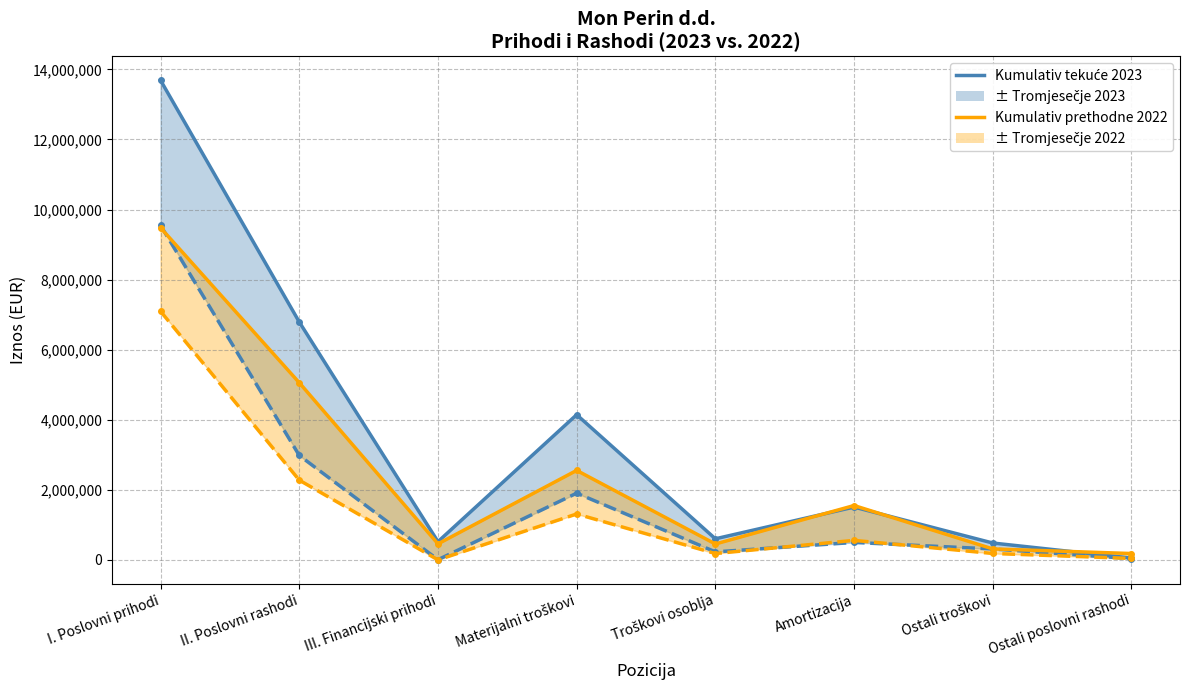

The Kumulativ tekuće (linija) series shows 6789139 at II. Poslovni rashodi. True or false?

True